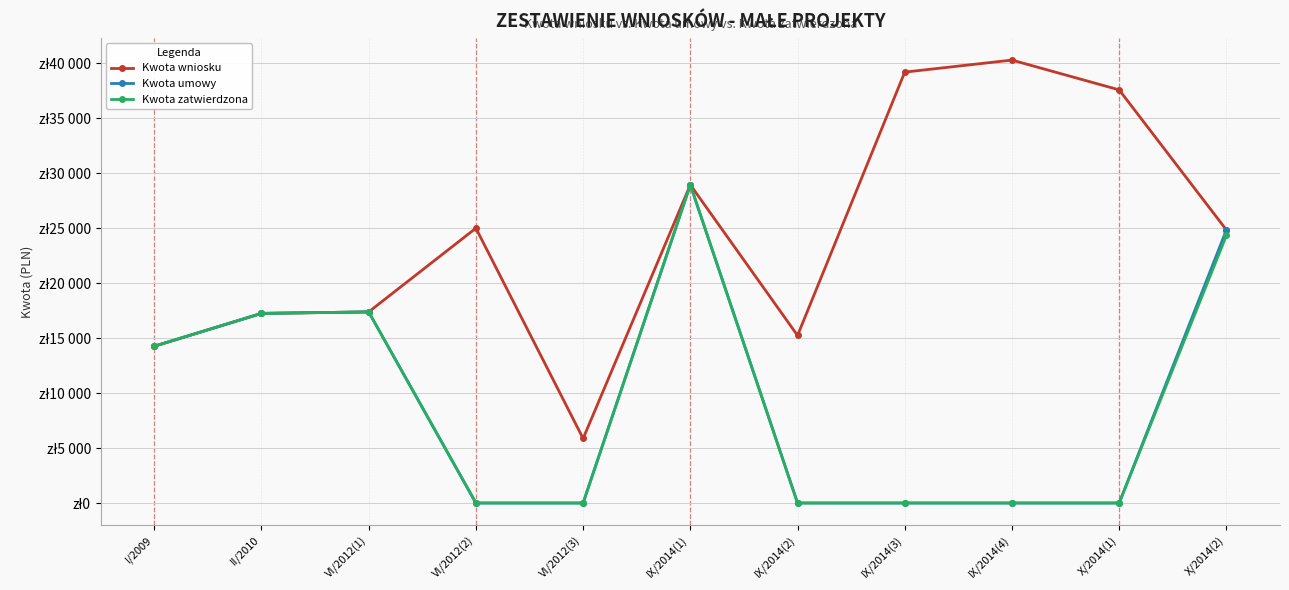

At how many categories does at least one series exceed 32769?

3